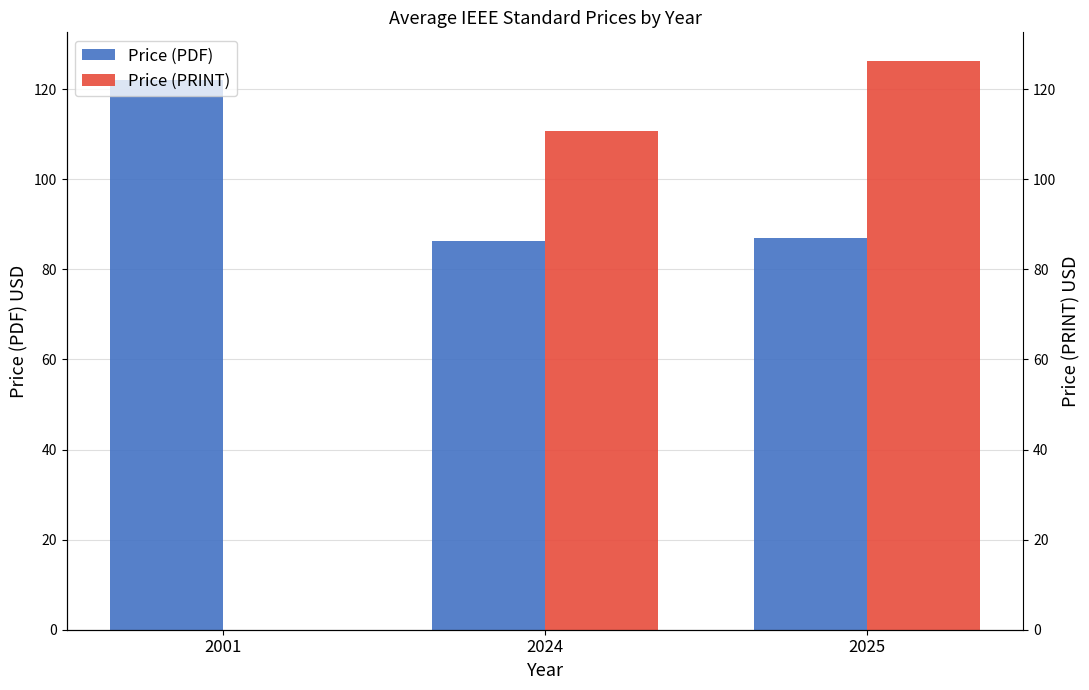

Rank the series by their average value, from highest to lowest.

Price (PDF), Price (PRINT)